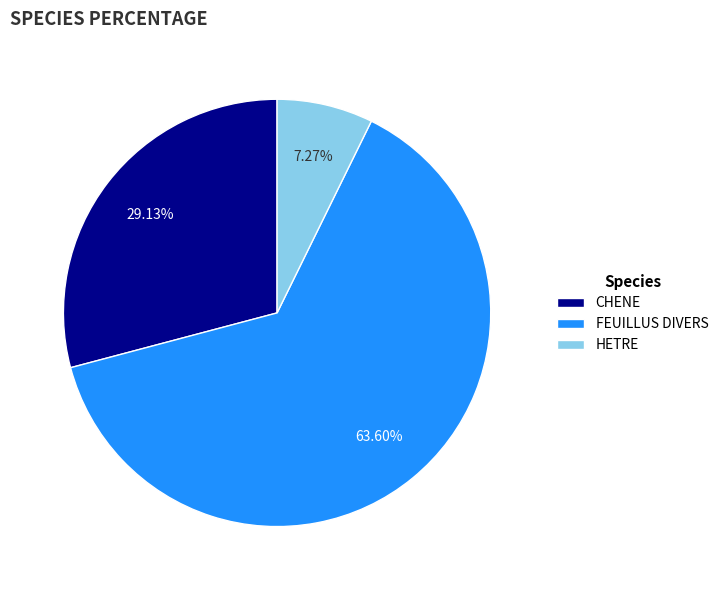

True or false: HETRE accounts for 7% of the total.

True